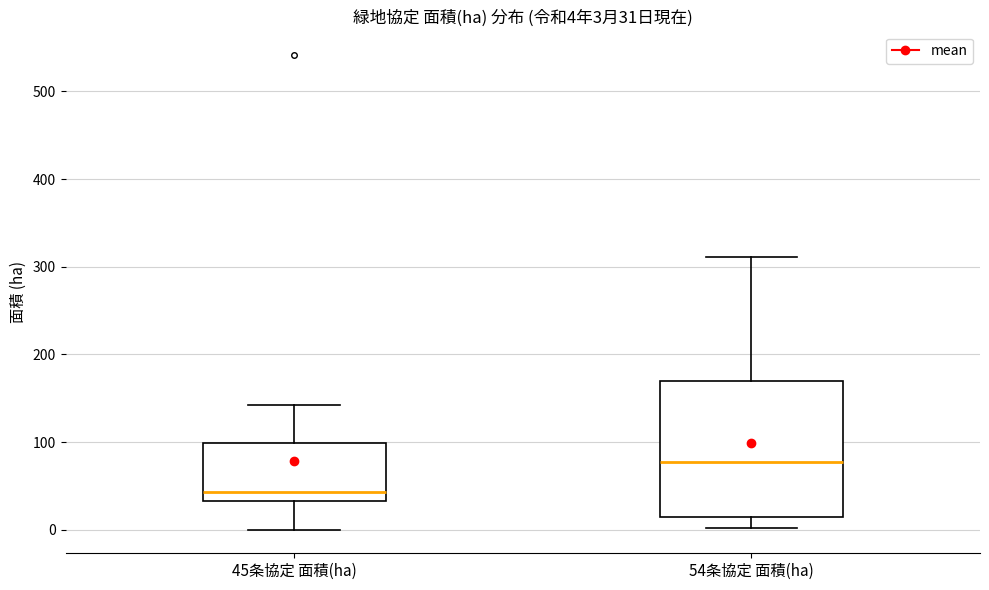

Comparing the boxes themselves (not the whiskers), which one is the tallest?

54条協定 面積(ha)